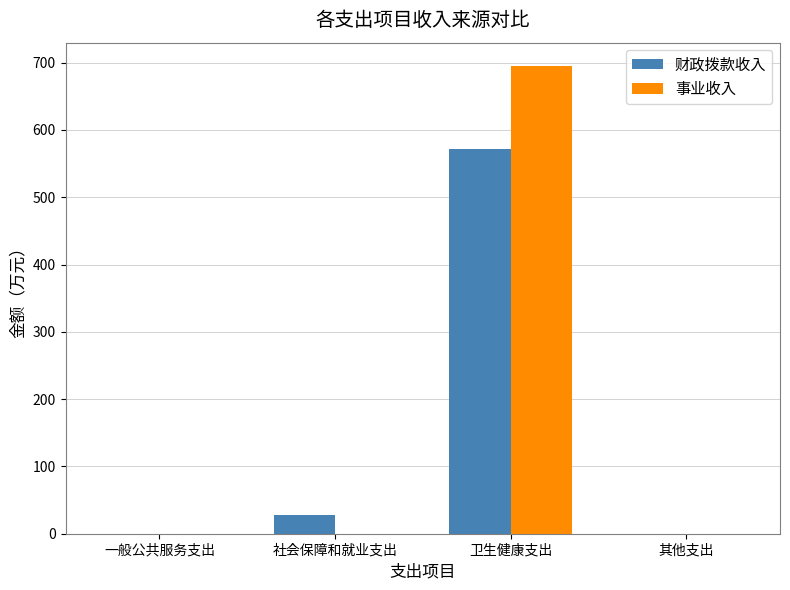

How many groups of bars are there?

4